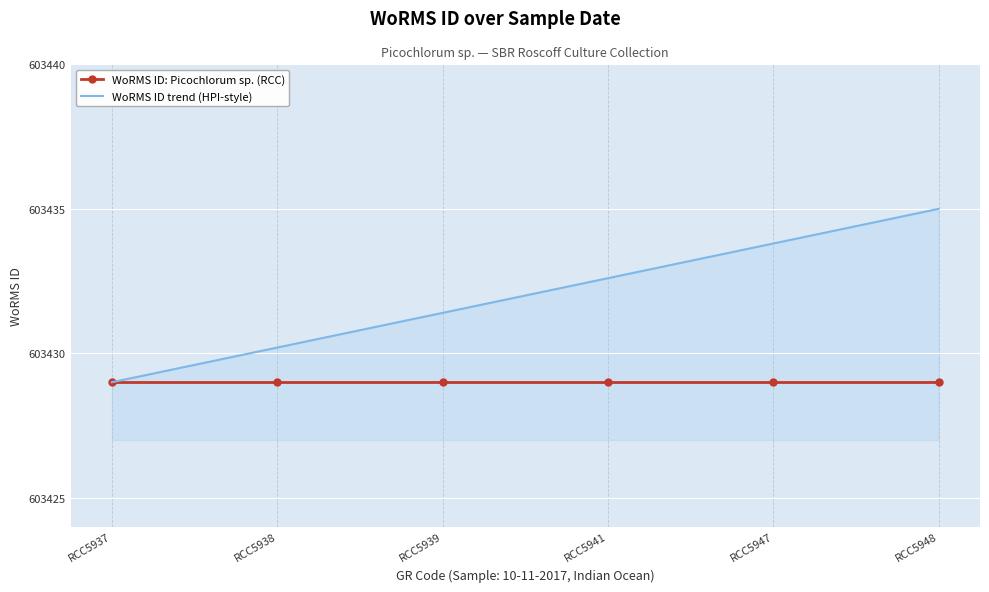

At which label does WoRMS ID trend (HPI-style) first exceed 603432?

RCC5941